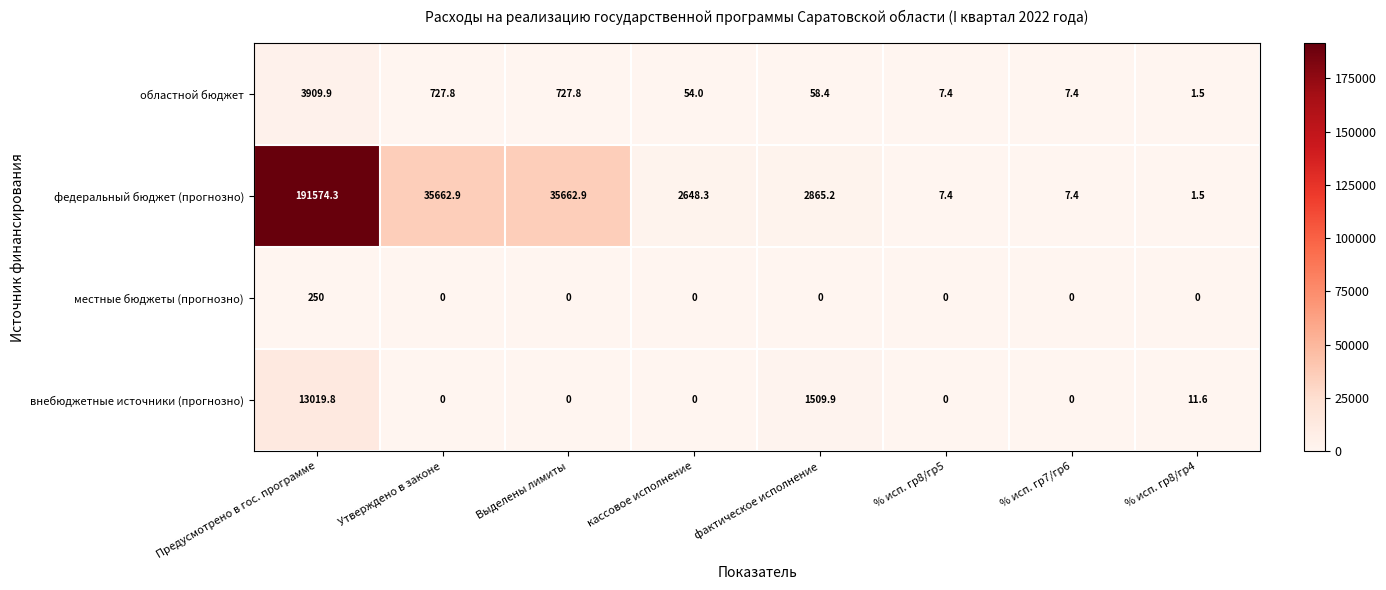

How many categories are shown in the chart?

8